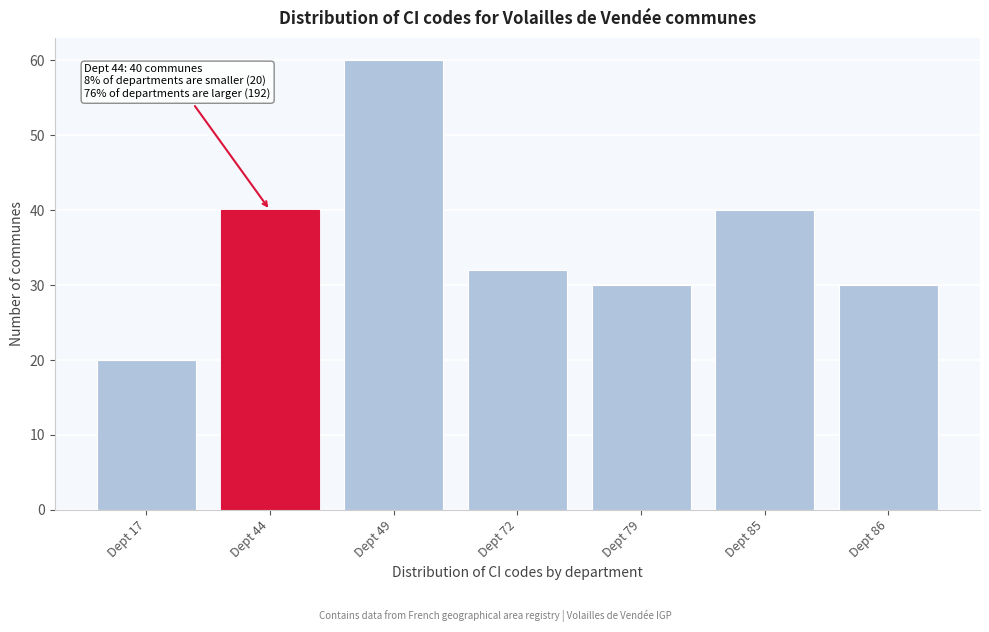

Reading right to left, list all the values displayed in this chart.

30	40	30	32	60	40	20